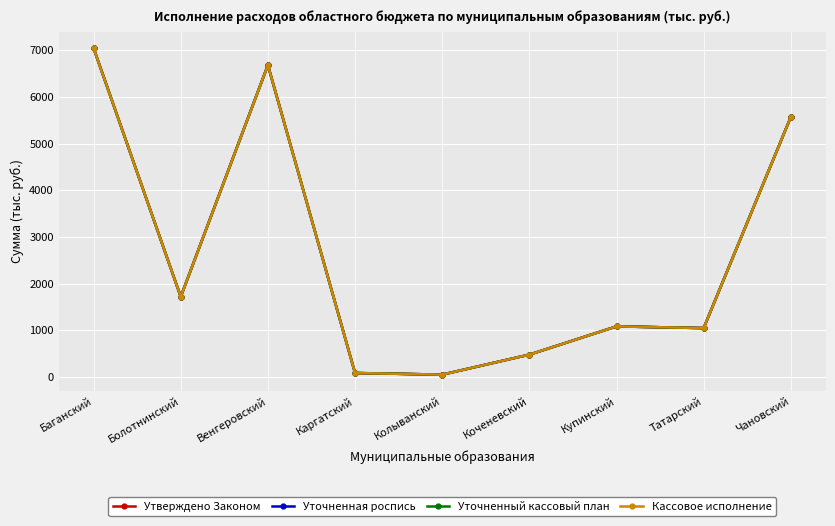

Which series changed the most between Баганский and Купинский?

Утверждено Законом